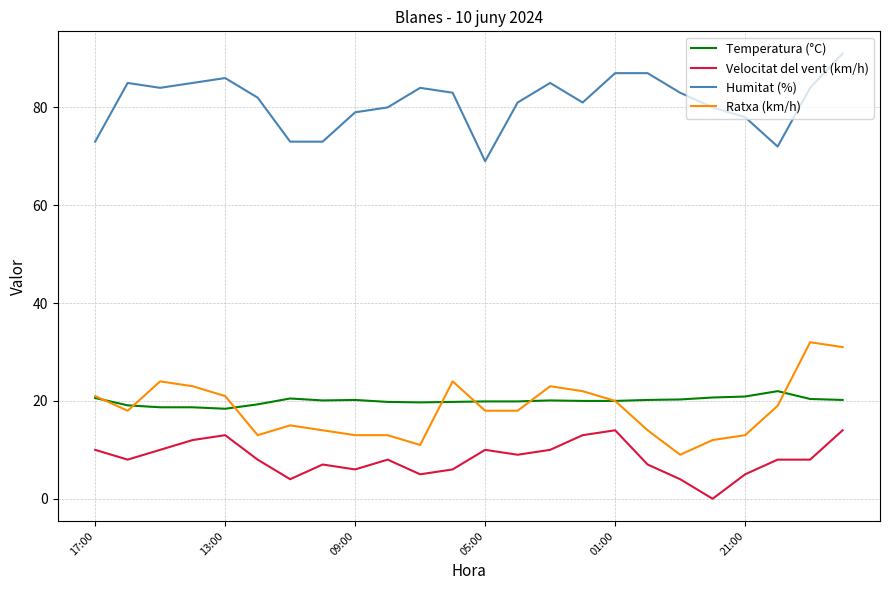

What is the greatest value displayed?

91.0